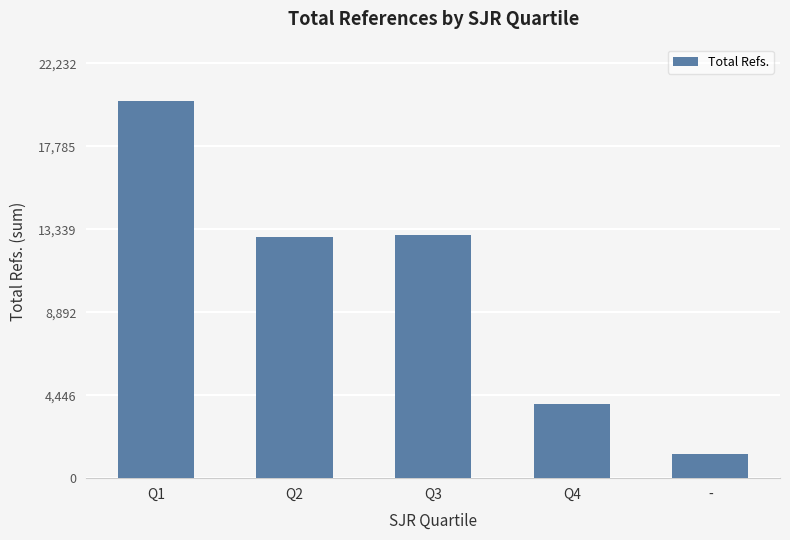

Reading left to right, extract all data points from this chart.

Q1=20211	Q2=12912	Q3=13034	Q4=3957	-=1274